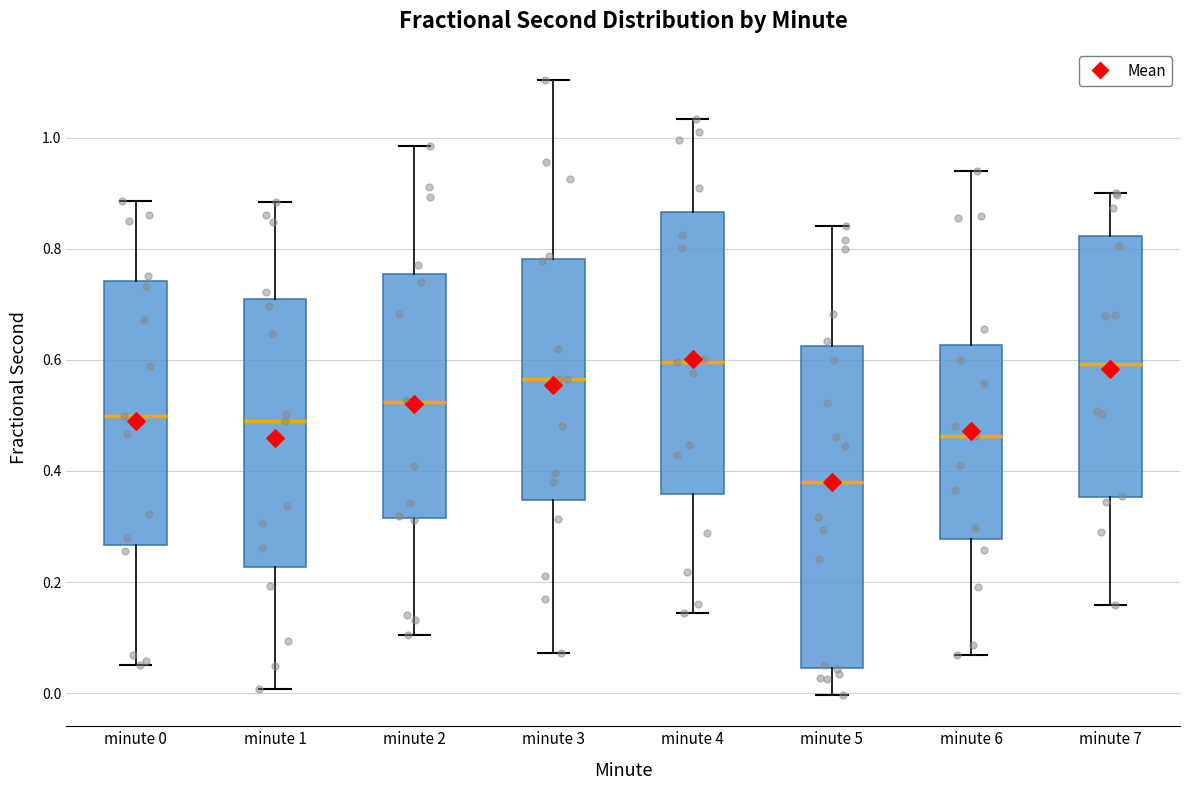

Which box is the tallest, from its lower edge to its upper edge?

minute 5